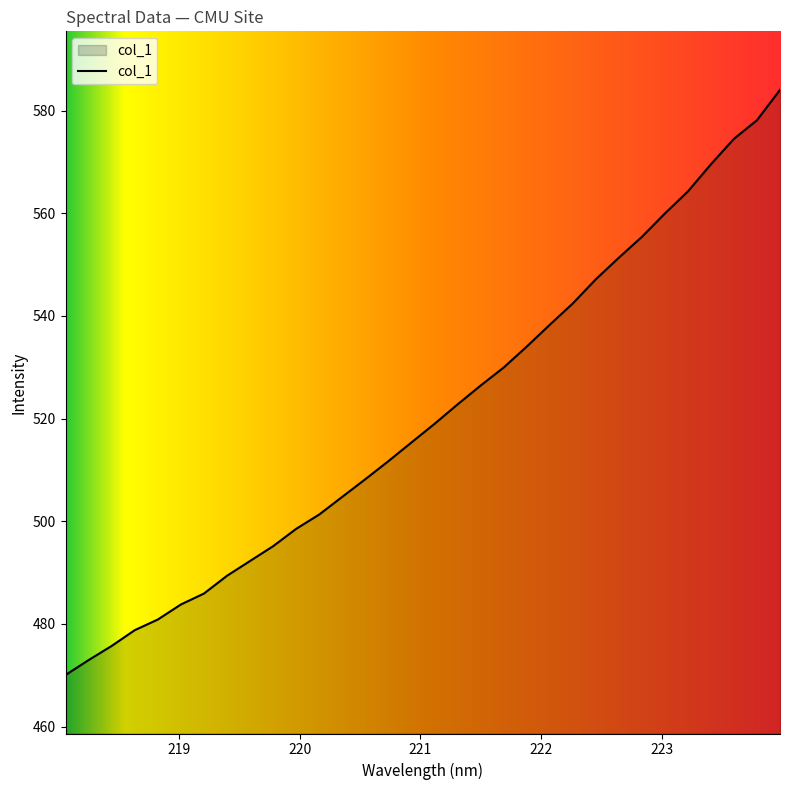

What is the difference between the maximum and minimum values?

114.0